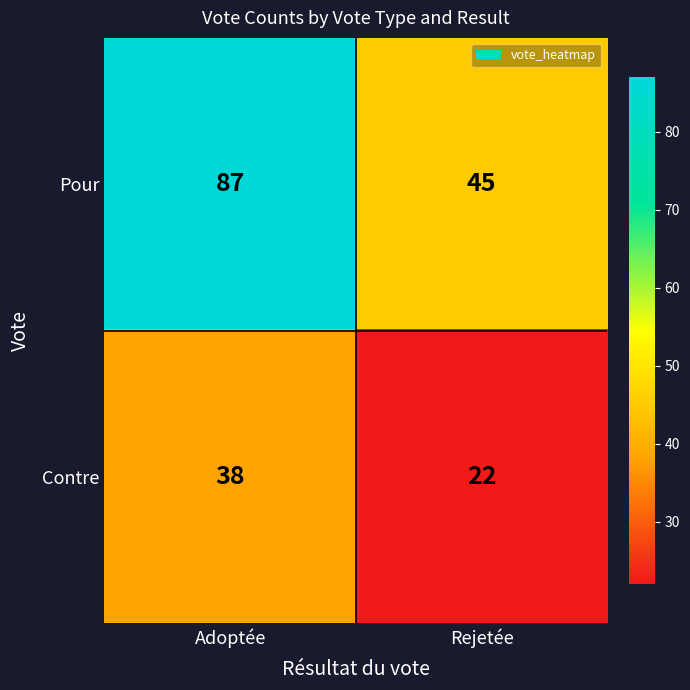

How many distinct data groups are displayed?

2